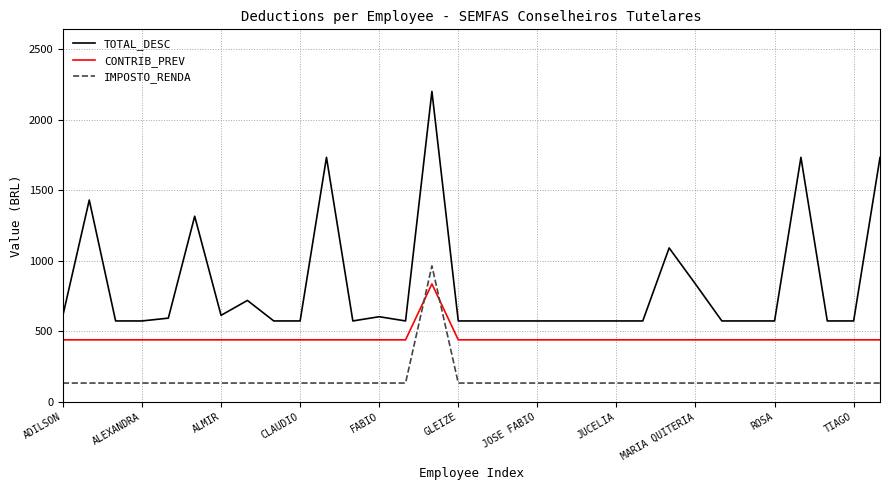

Which series has the largest total across all categories?

TOTAL_DESC